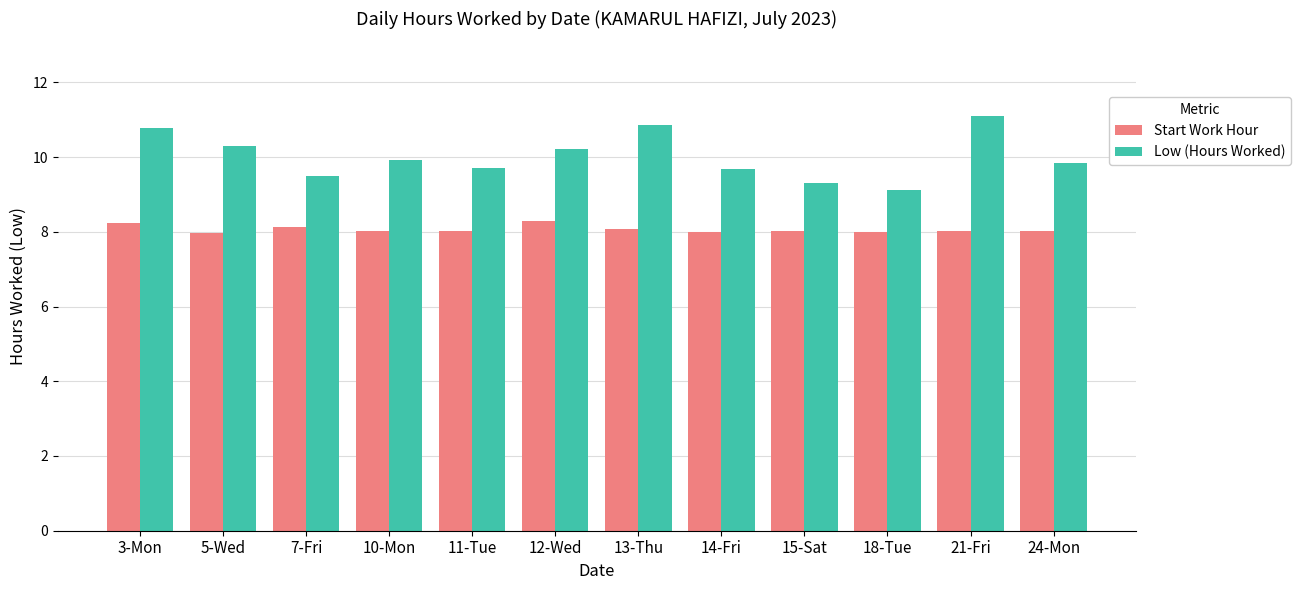

What is the smallest value displayed?

8.0